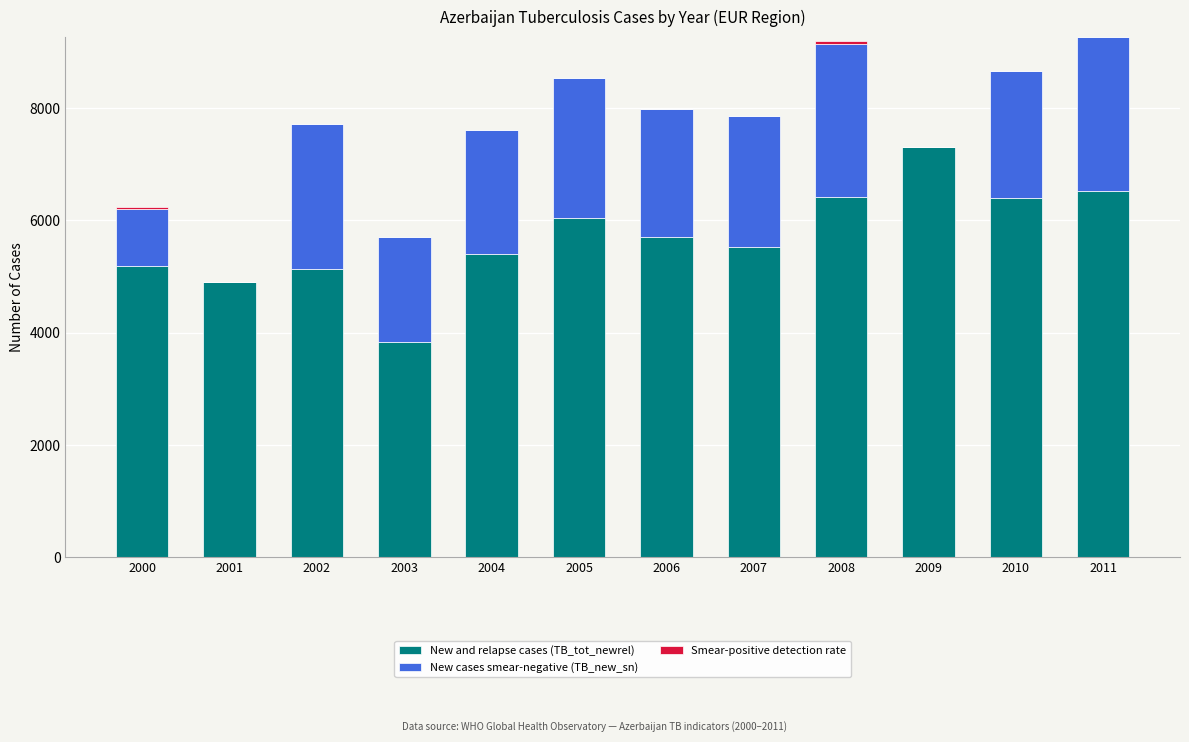

True or false: New and relapse cases (TB_tot_newrel) has a value of 2600 at 2006.

False